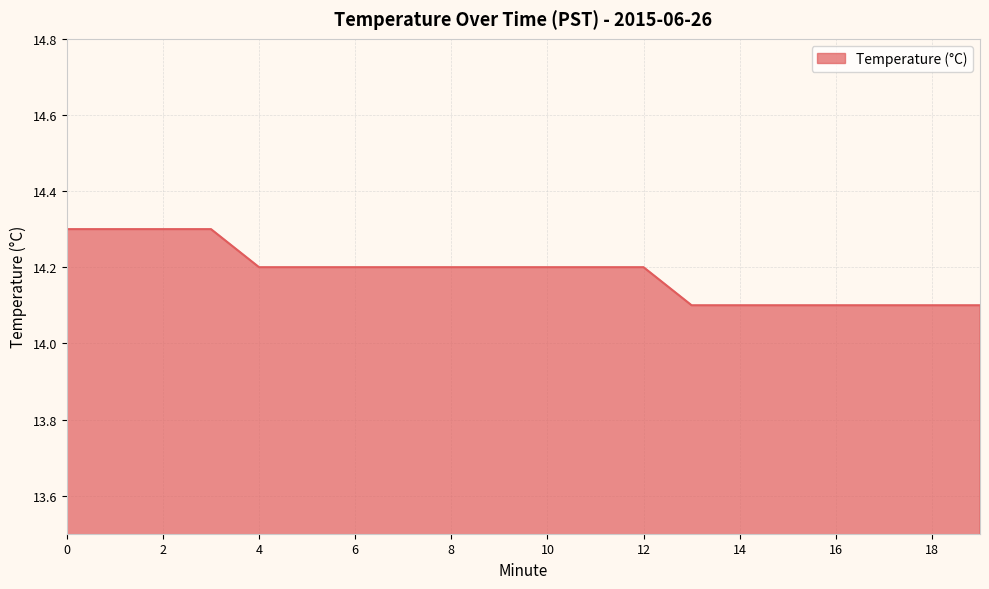

What is the greatest value displayed?

14.3